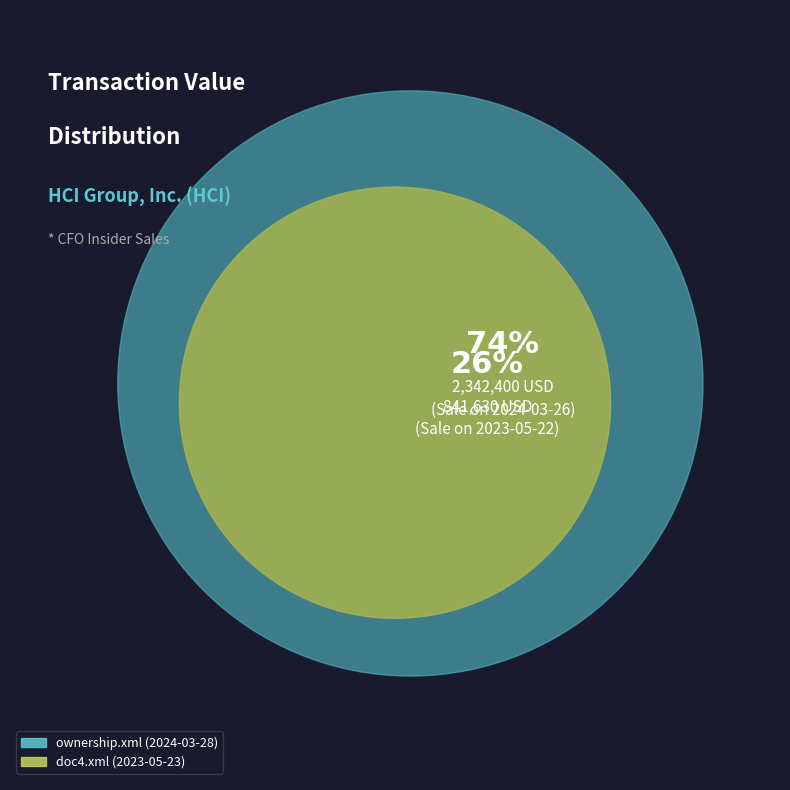

To the nearest percent, what is the average slice percentage?

50%